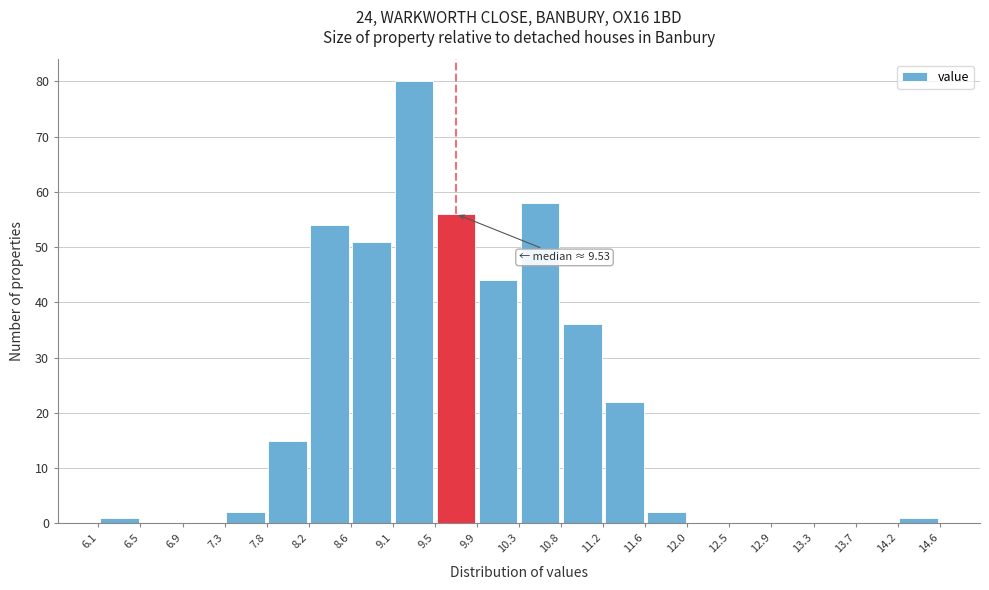

Which range on the x-axis has the tallest bar?

9.1 to 9.5